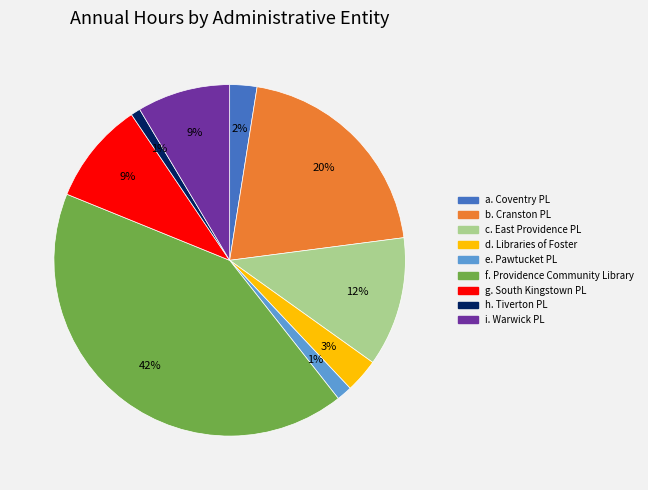

How many slices are in this pie chart?

9